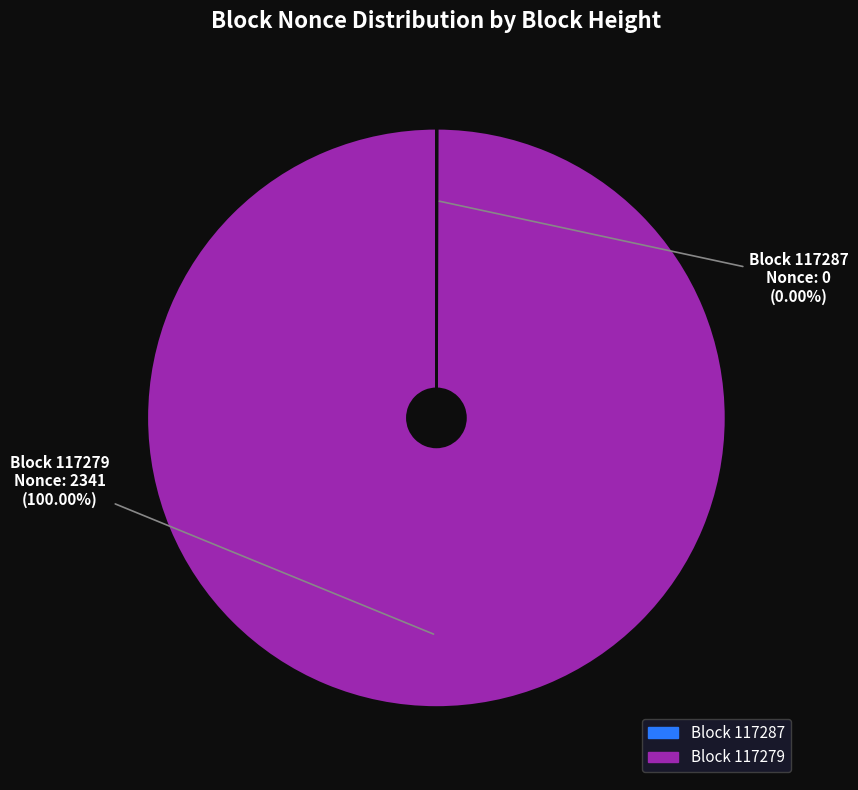

What is the majority slice?

Block 117279